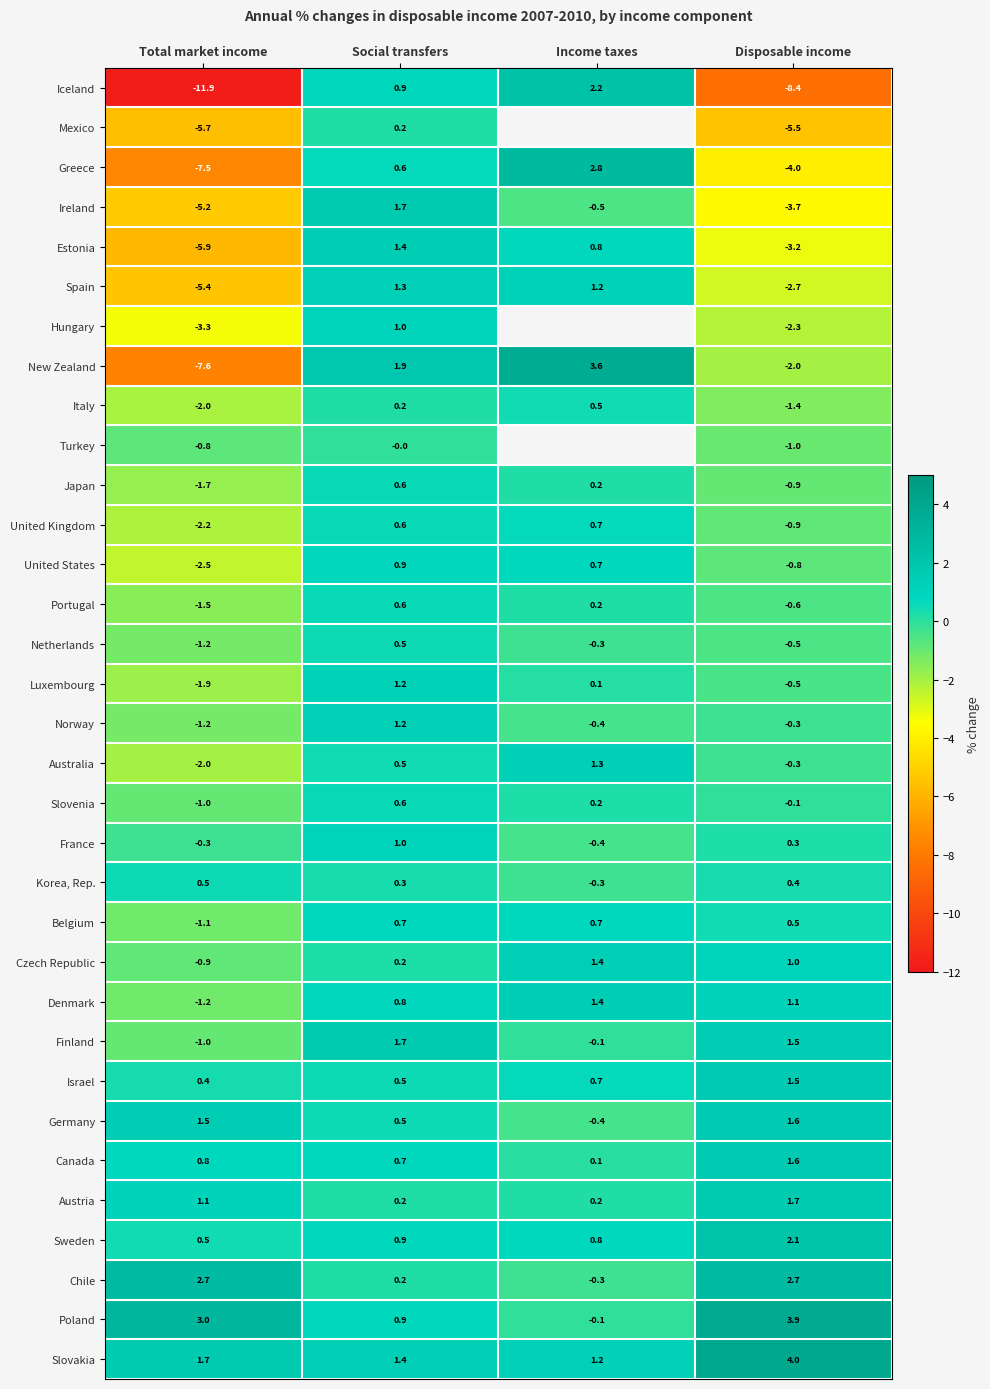

Between Total market income and Social transfers, which series saw the biggest shift?

Iceland